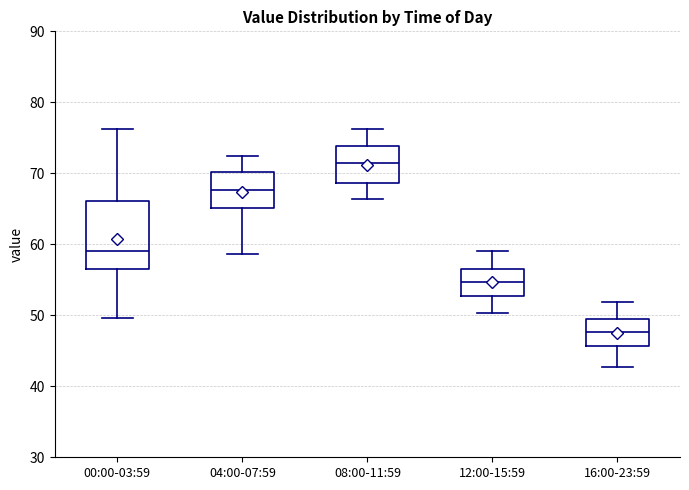

Reading left to right, read every box against the y-axis: the position of its median line, the range the box covers, and the ends of its whiskers. The values are not printed on the chart, so give them approximately, as read against the axis.

00:00-03:59: median 59, box 56 to 66, whiskers 50 to 76
04:00-07:59: median 68, box 65 to 70, whiskers 59 to 73
08:00-11:59: median 71, box 69 to 74, whiskers 66 to 76
12:00-15:59: median 55, box 53 to 57, whiskers 50 to 59
16:00-23:59: median 48, box 46 to 50, whiskers 43 to 52